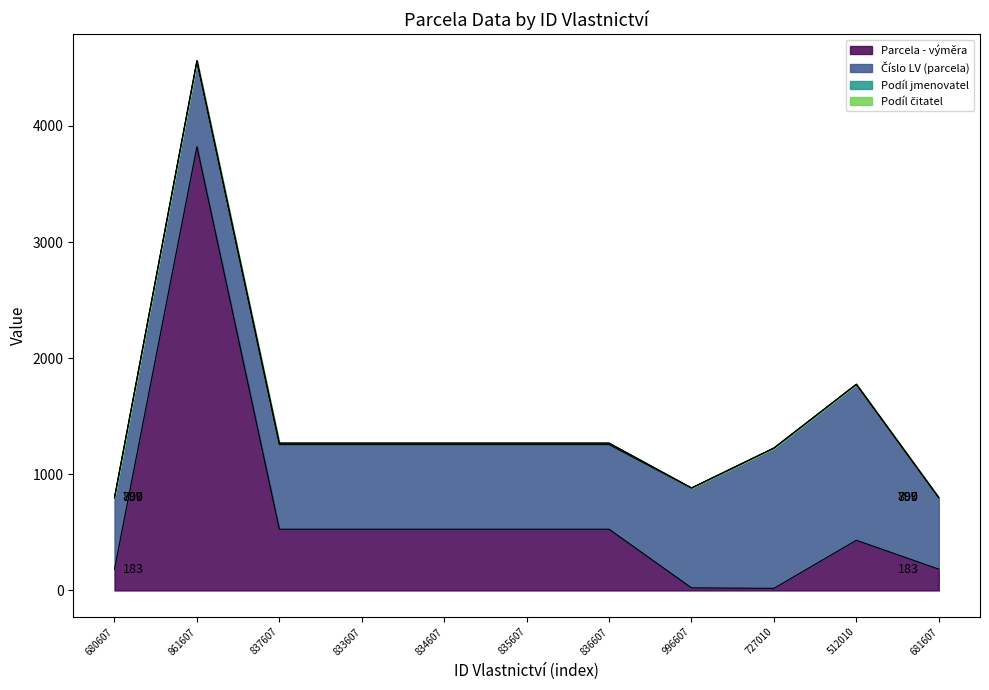

What is the highest value of the Parcela - výměra series?

3821